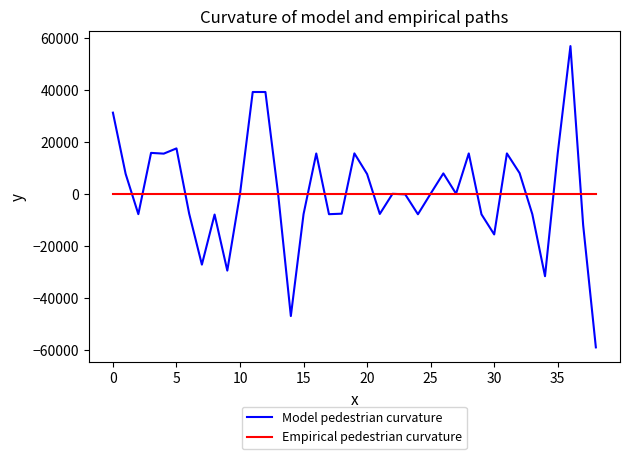

List the series in order of their peak value, highest first.

Model pedestrian curvature, Empirical pedestrian curvature